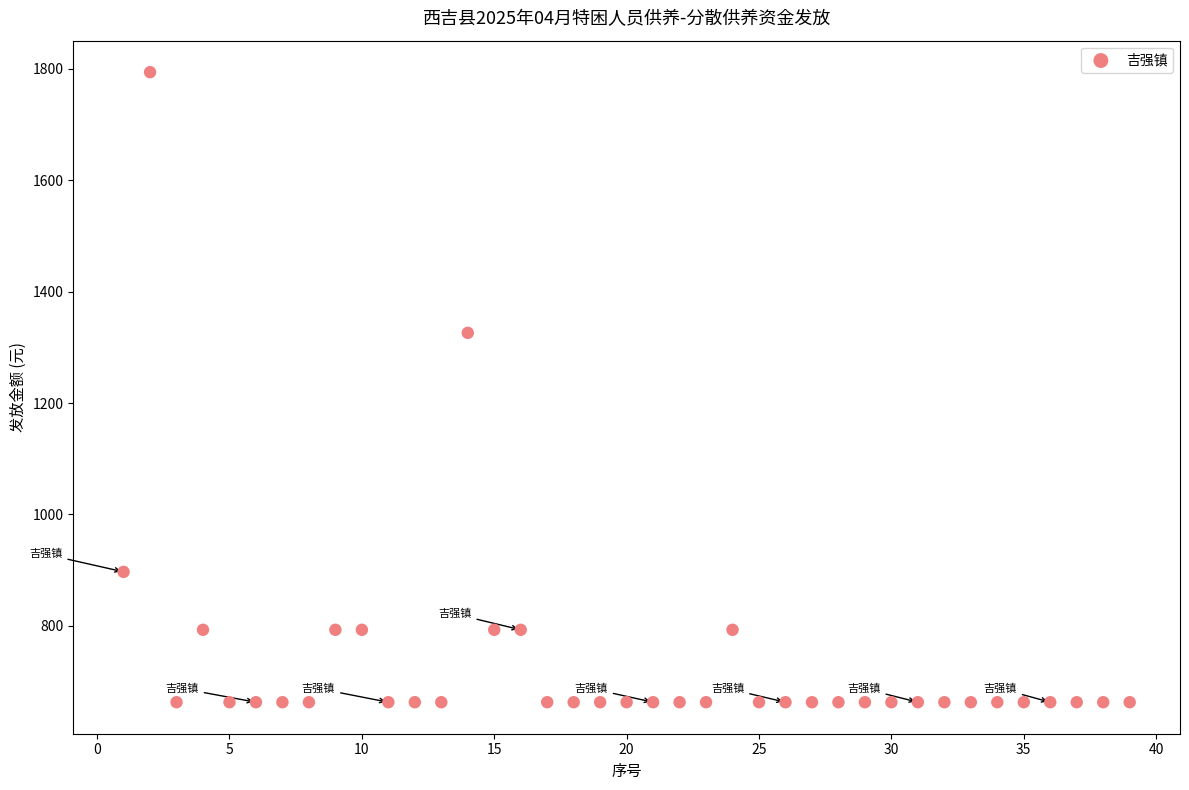

What is the range of X values (max minus min)?

38